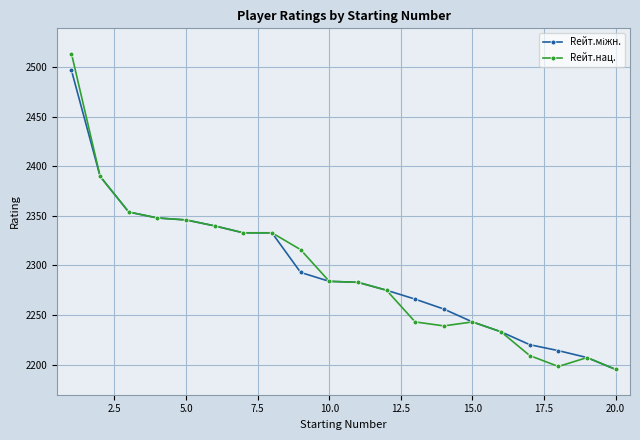

What is the lowest value of the Rейт.нац. series?

2195